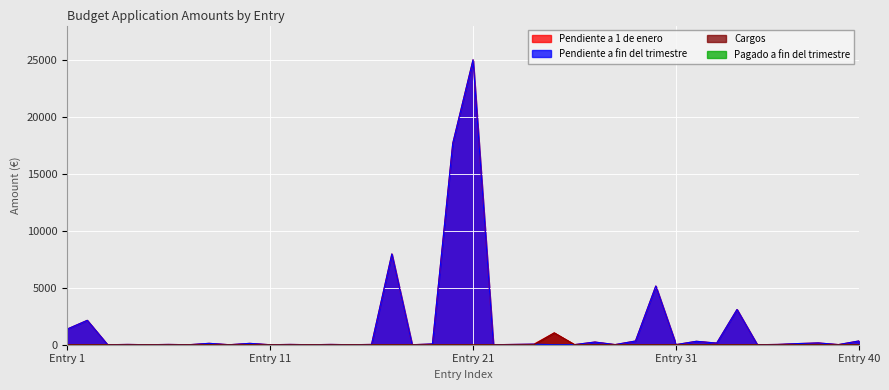

True or false: Cargos has more than 0 interior local peaks.

True